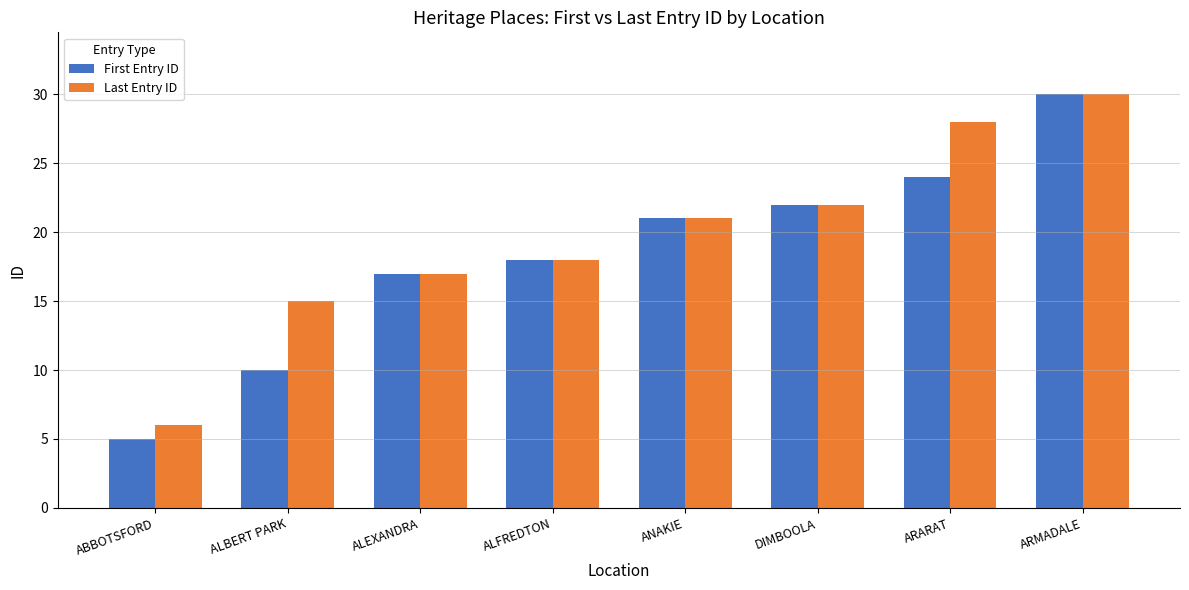

The Last Entry ID series shows 10 at DIMBOOLA. True or false?

False